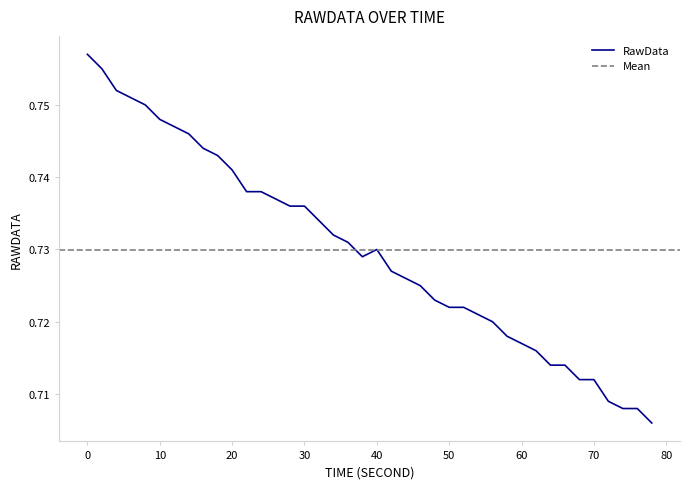

Does the chart display data point markers on the line(s)?

No